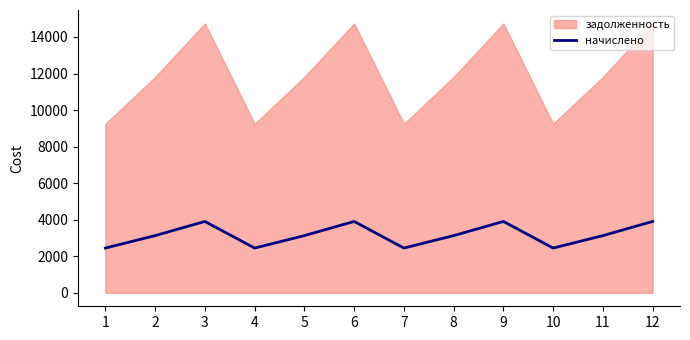

The value of начислено at 6 is 1904.6. True or false?

False